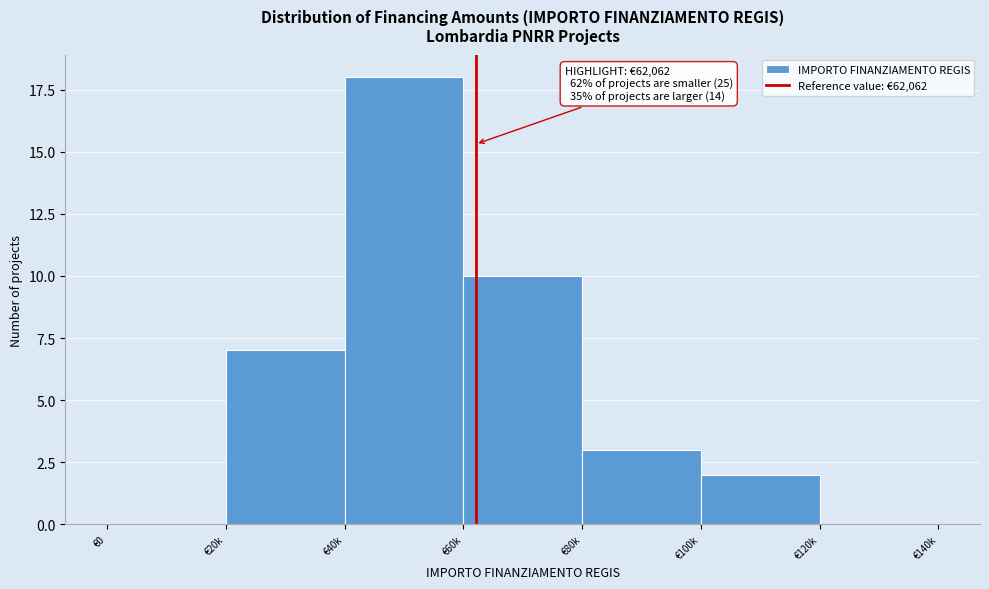

Reading left to right, transcribe all the data shown in this chart.

€0=0	€20k=7	€40k=18	€60k=10	€80k=3	€100k=2	€120k=0